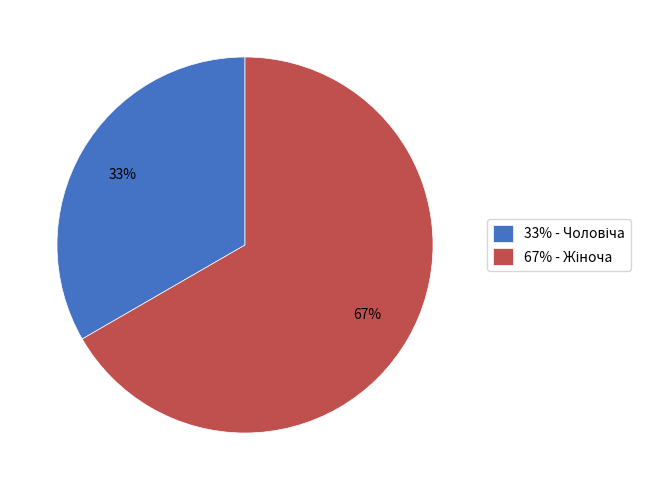

To the nearest percent, what is the average slice percentage?

50%